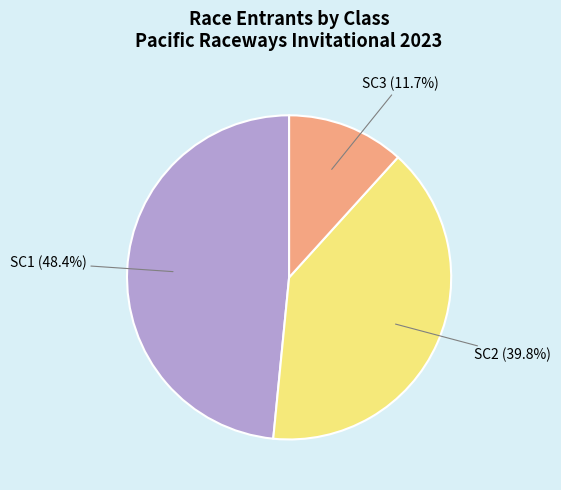

Count the number of slices in the pie.

3